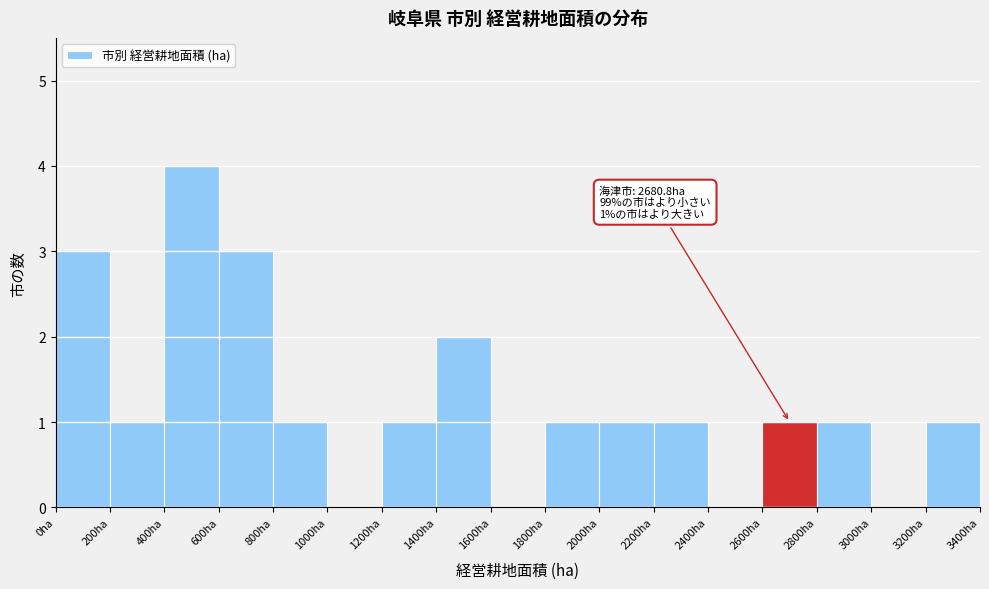

Over which range of the x-axis is the bar tallest?

400 to 600